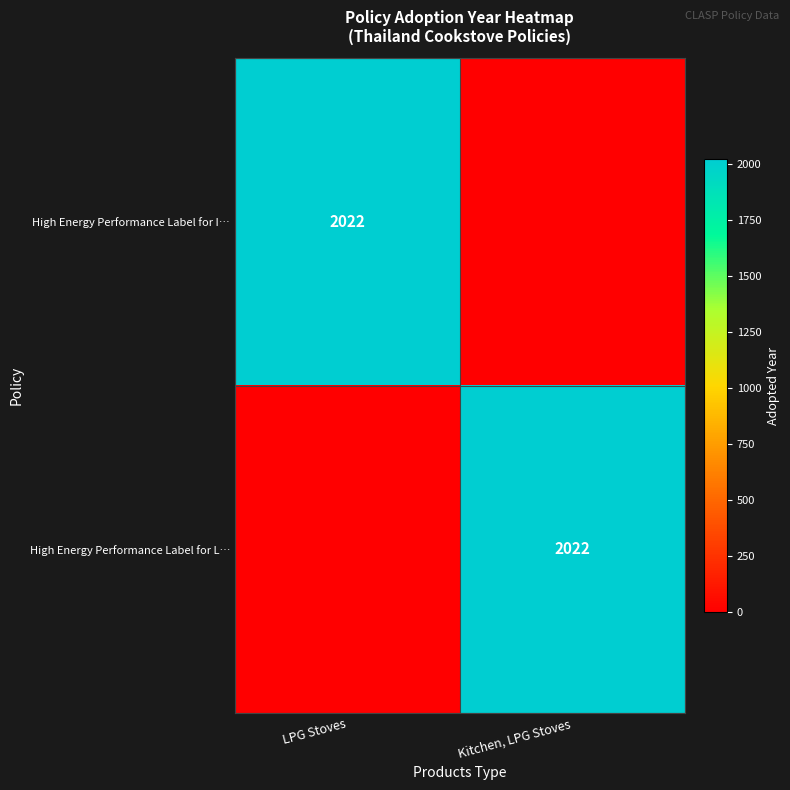

What is the sum of the row_0 values at Kitchen, LPG Stoves and LPG Stoves?

2022